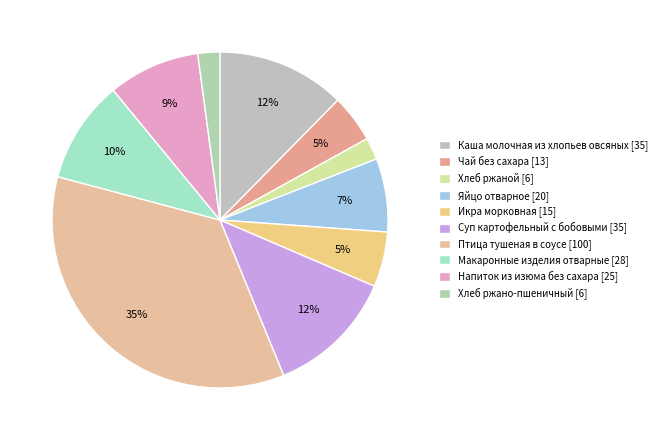

Which slice is the largest?

Птица тушеная в соусе